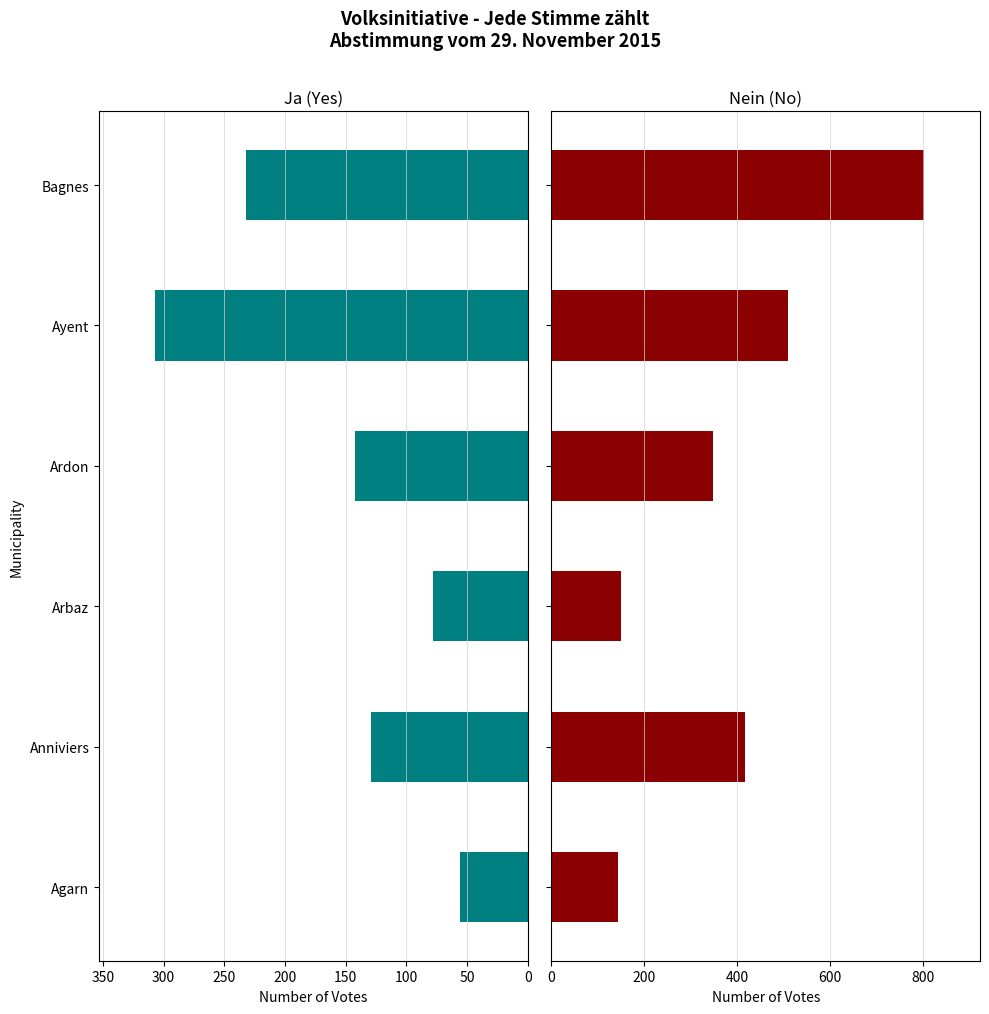

Which has a higher value, Arbaz or Bagnes?

Bagnes